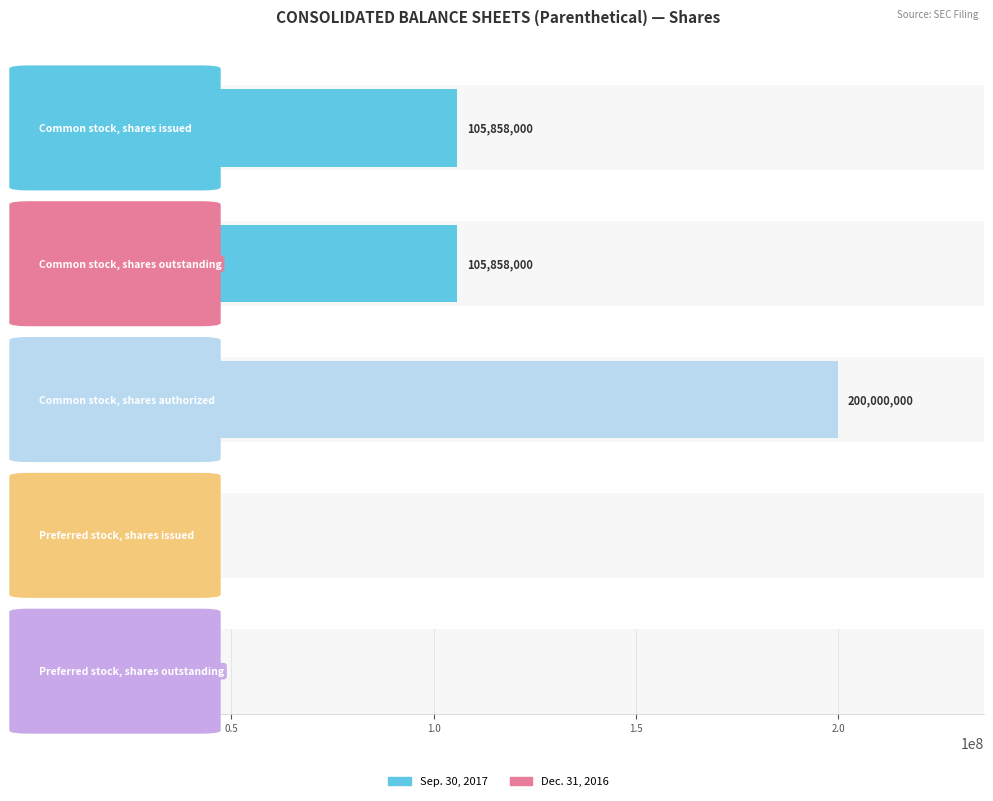

Which category has the lowest value in the Dec. 31, 2016 series?

Preferred stock, shares issued